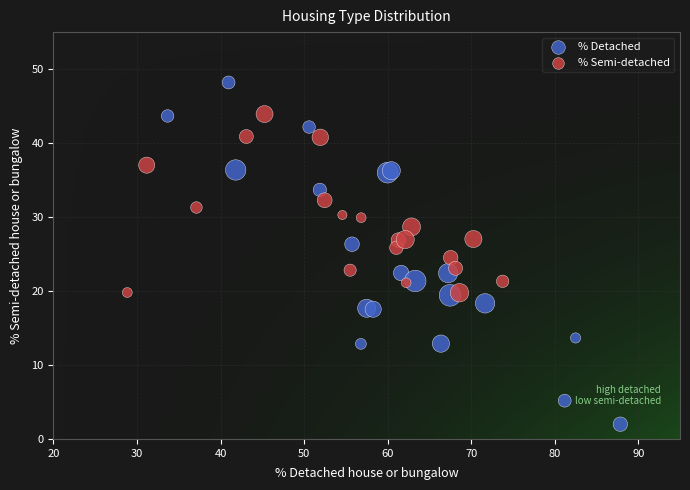

What are all the series names shown in the legend?

% Detached, % Semi-detached